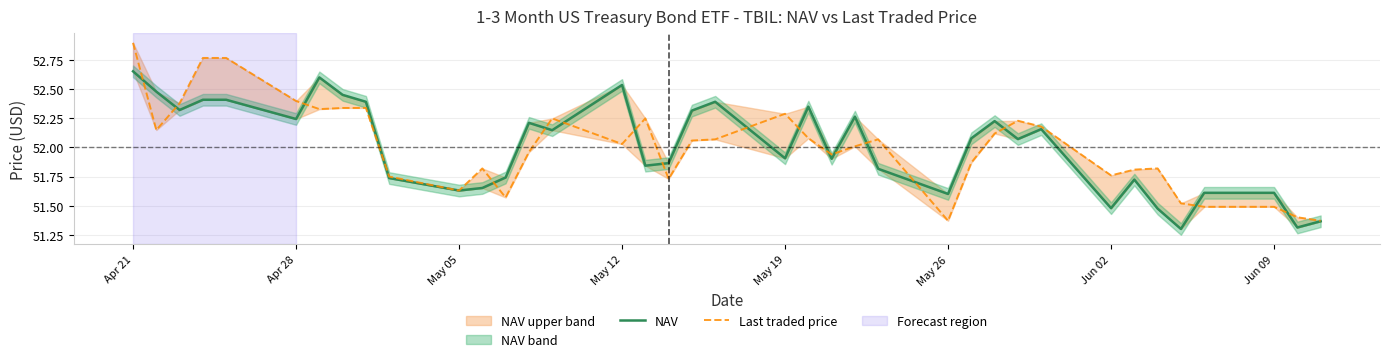

True or false: Last traded price has more than 0 points higher than both neighbors.

True